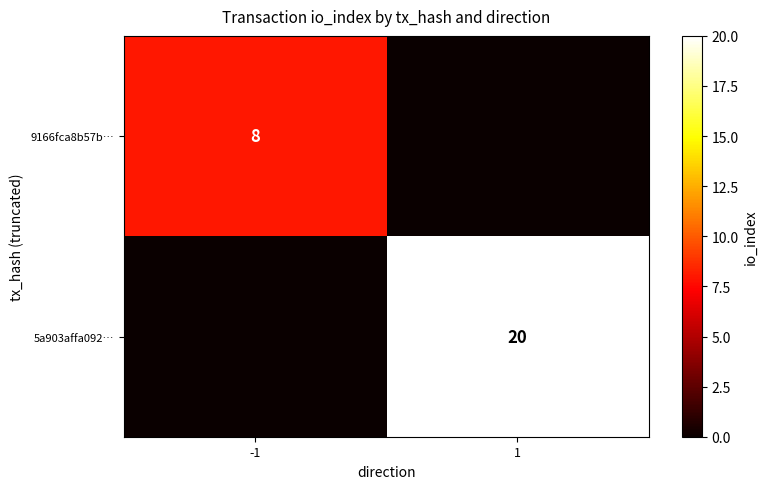

The 5a903affa092… series shows 34 at 1. True or false?

False